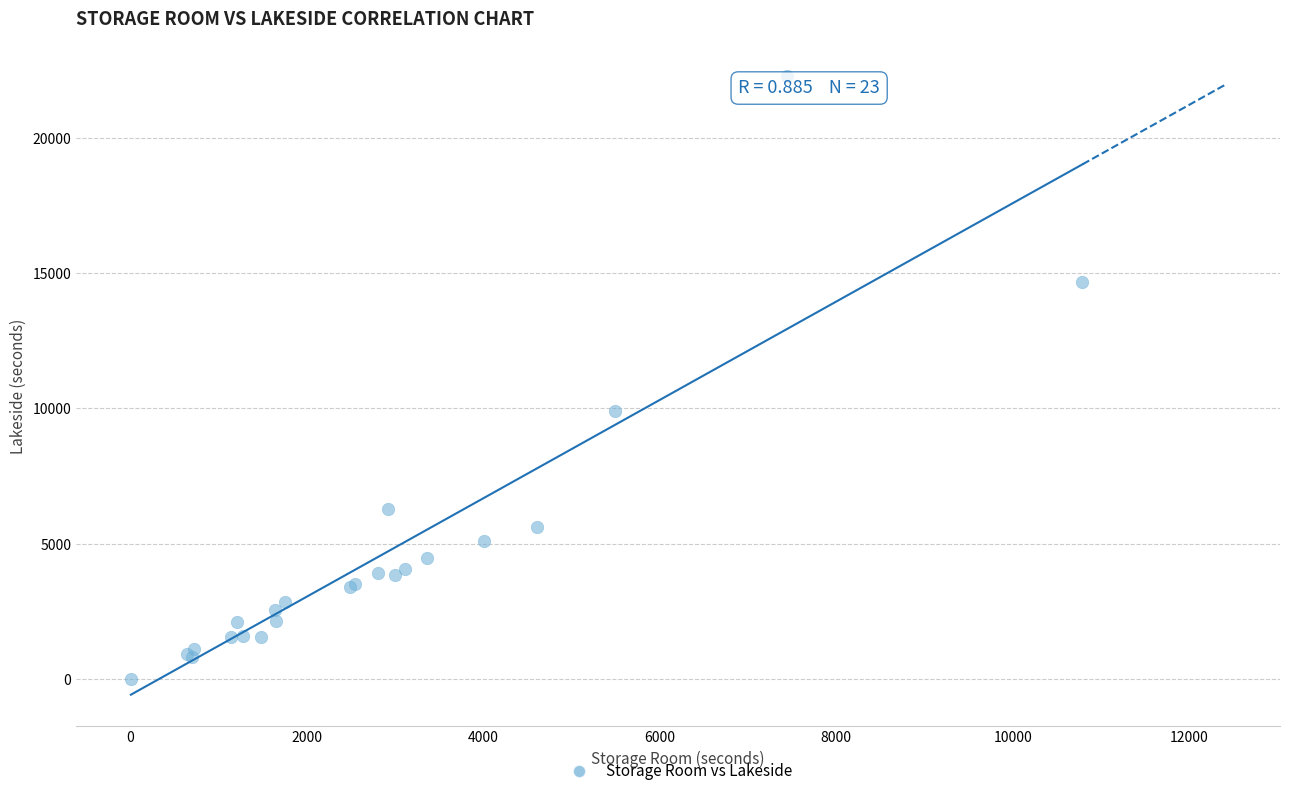

What Y value in the scatter plot is closest to 11144?

9919.0